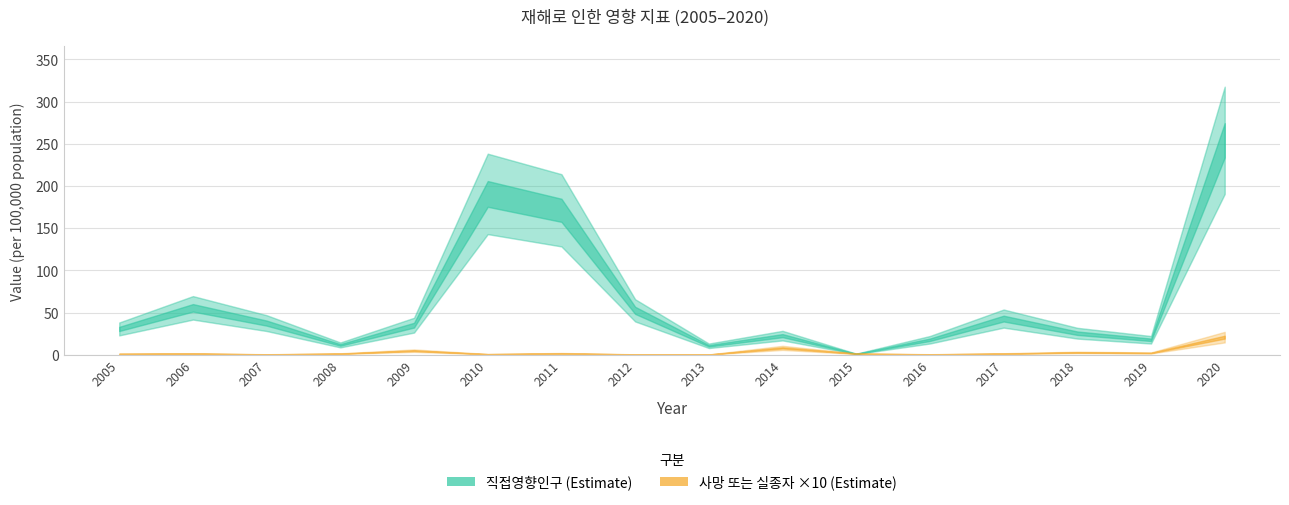

At how many categories does at least one series exceed 63?

3